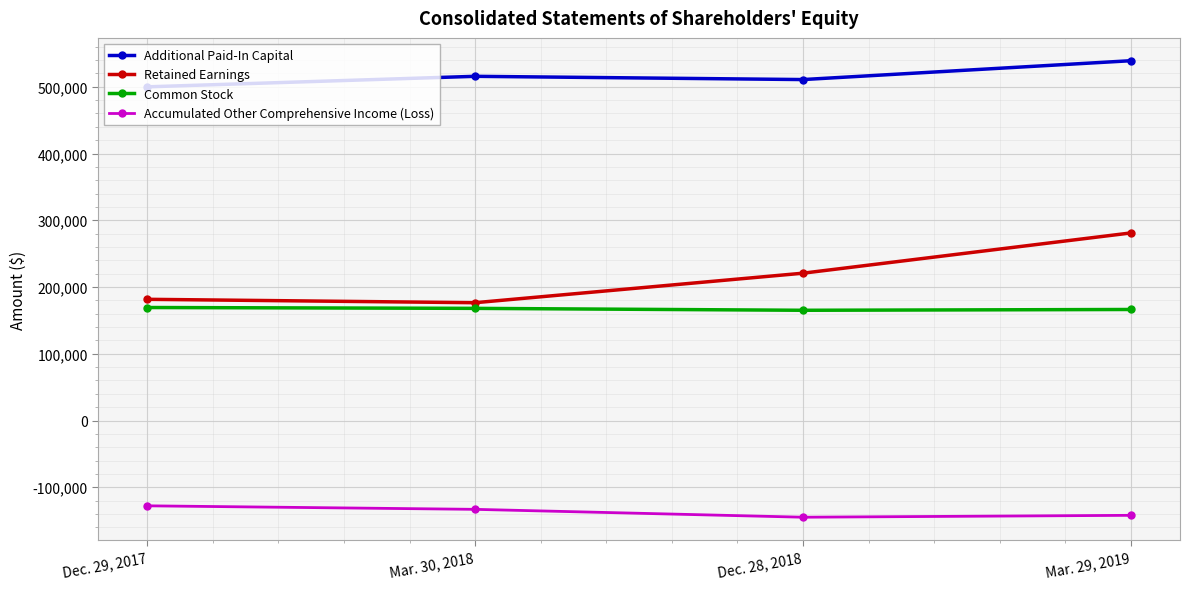

At which category is the sum across all series the highest?

Mar. 29, 2019